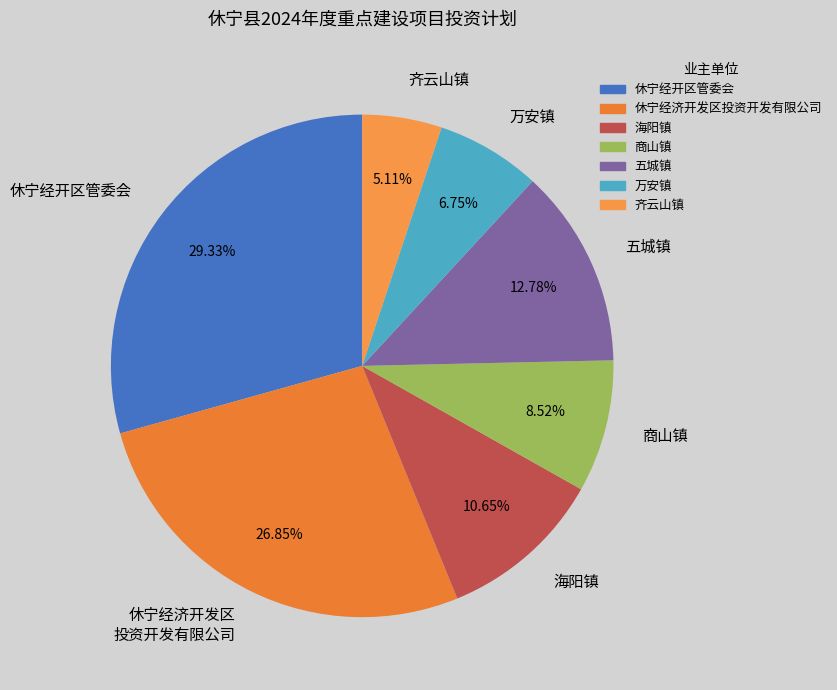

To the nearest percent, what portion does 海阳镇 represent?

11%